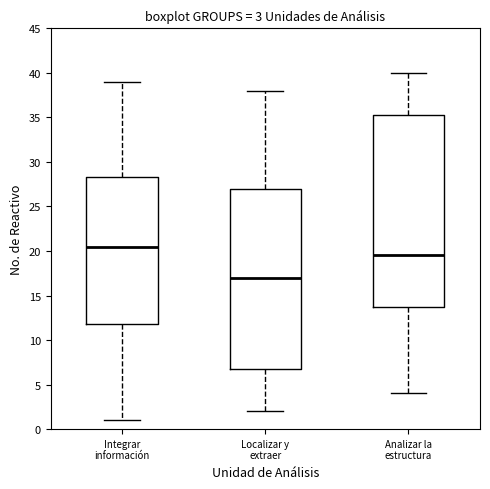

Comparing the boxes themselves (not the whiskers), which one is the tallest?

Analizar la estructura